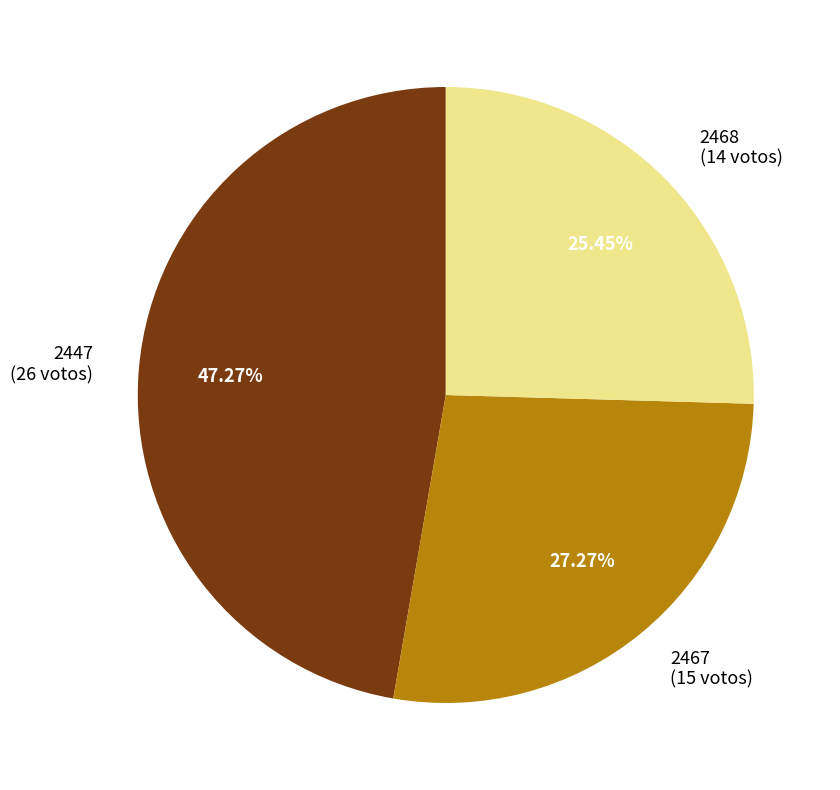

To the nearest percent, what percentage of the pie is 2468?

25%